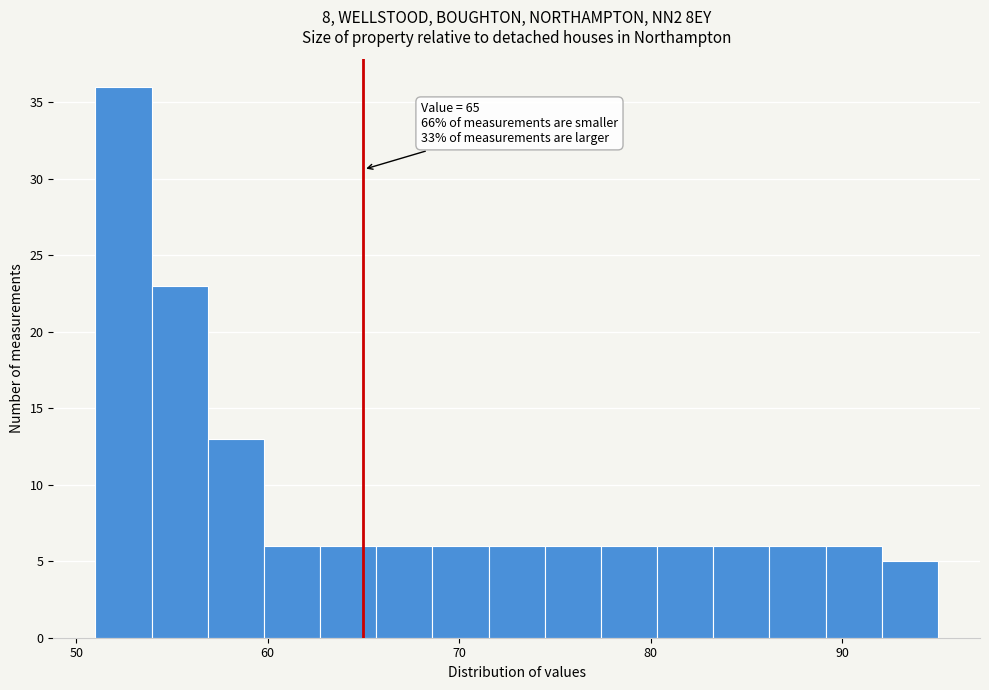

Around what value on the x-axis is the tallest bar? Give the approximate position of its centre, as read against the axis.

52